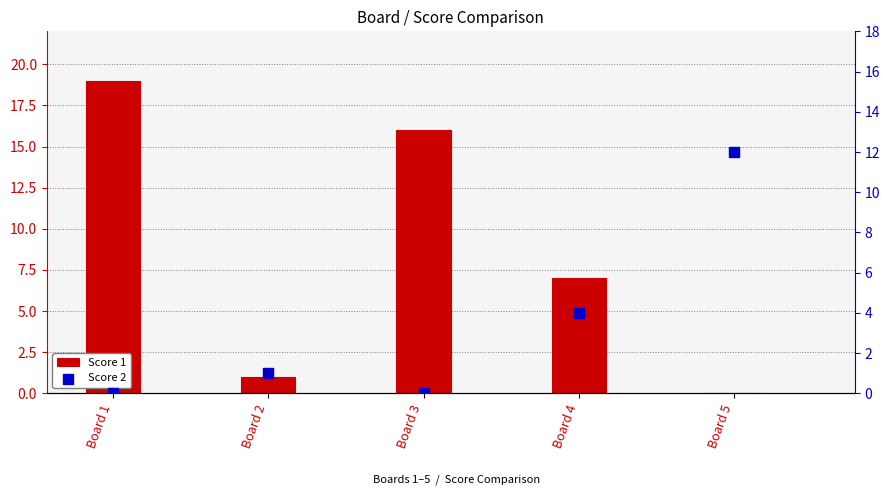

At how many categories does at least one series exceed 1?

4